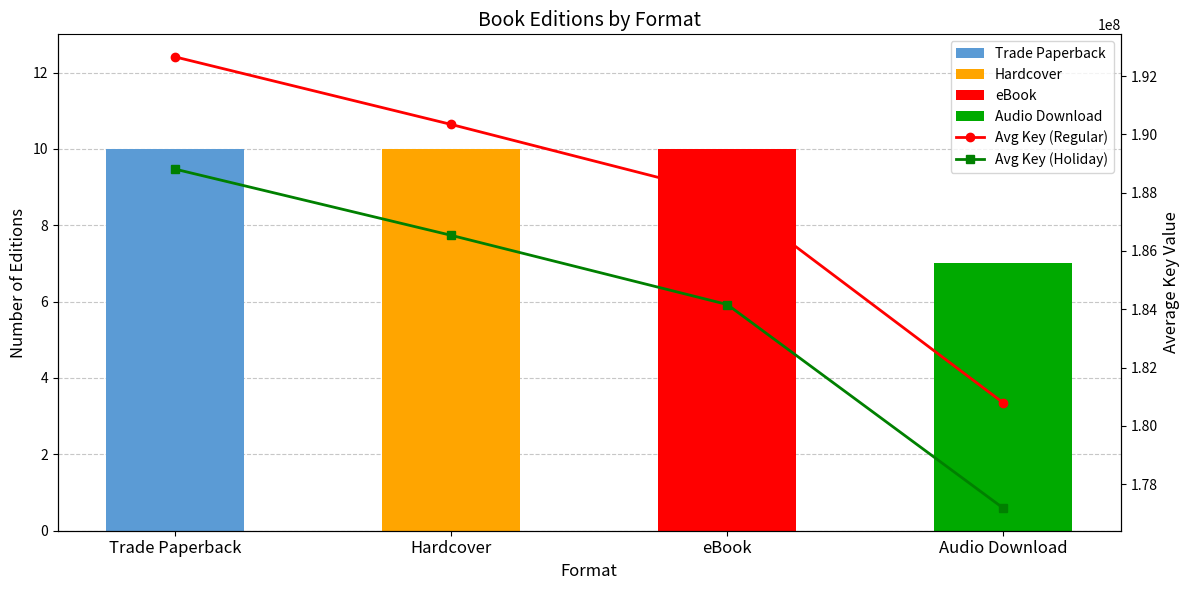

True or false: Avg Key (Regular) has a value of 192663424.0 at Trade Paperback.

True